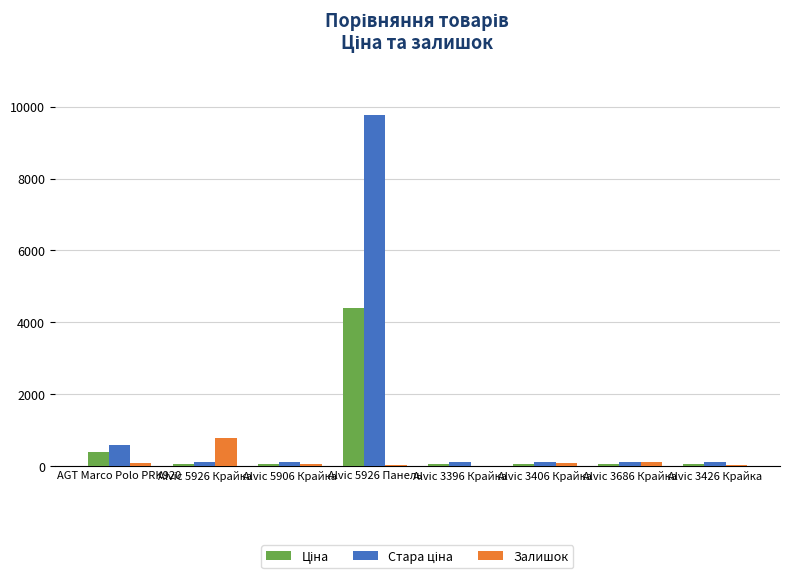

How many groups of bars are there?

8